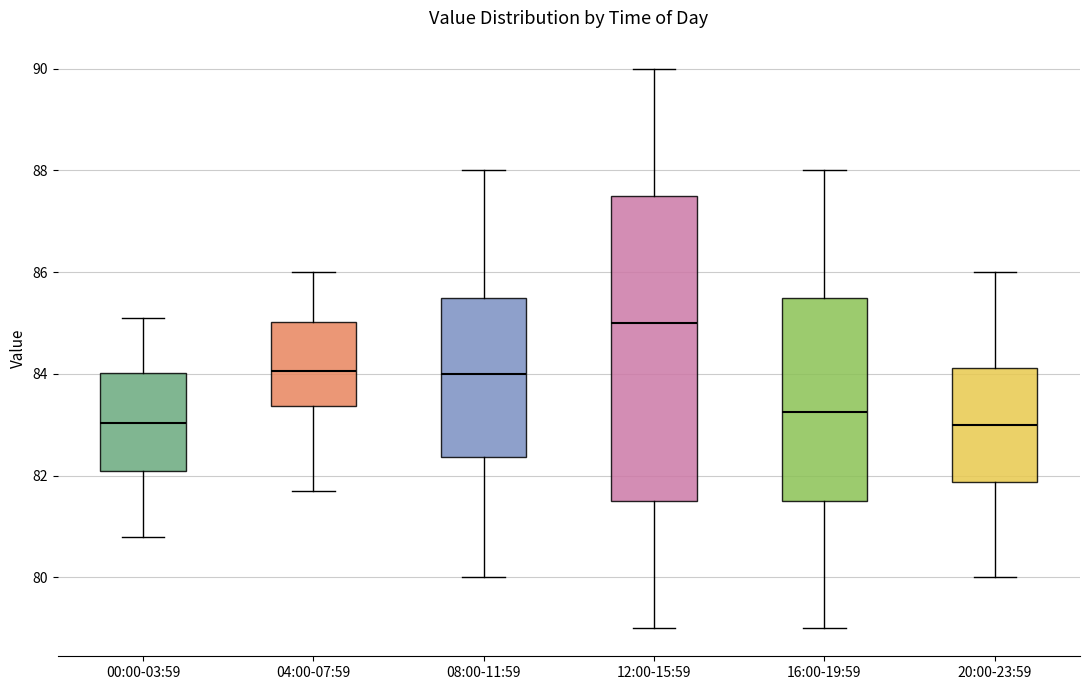

Where does the median line of the box for 04:00-07:59 sit on the y-axis? The values are not printed on the chart, so give them approximately, as read against the axis.

84.0